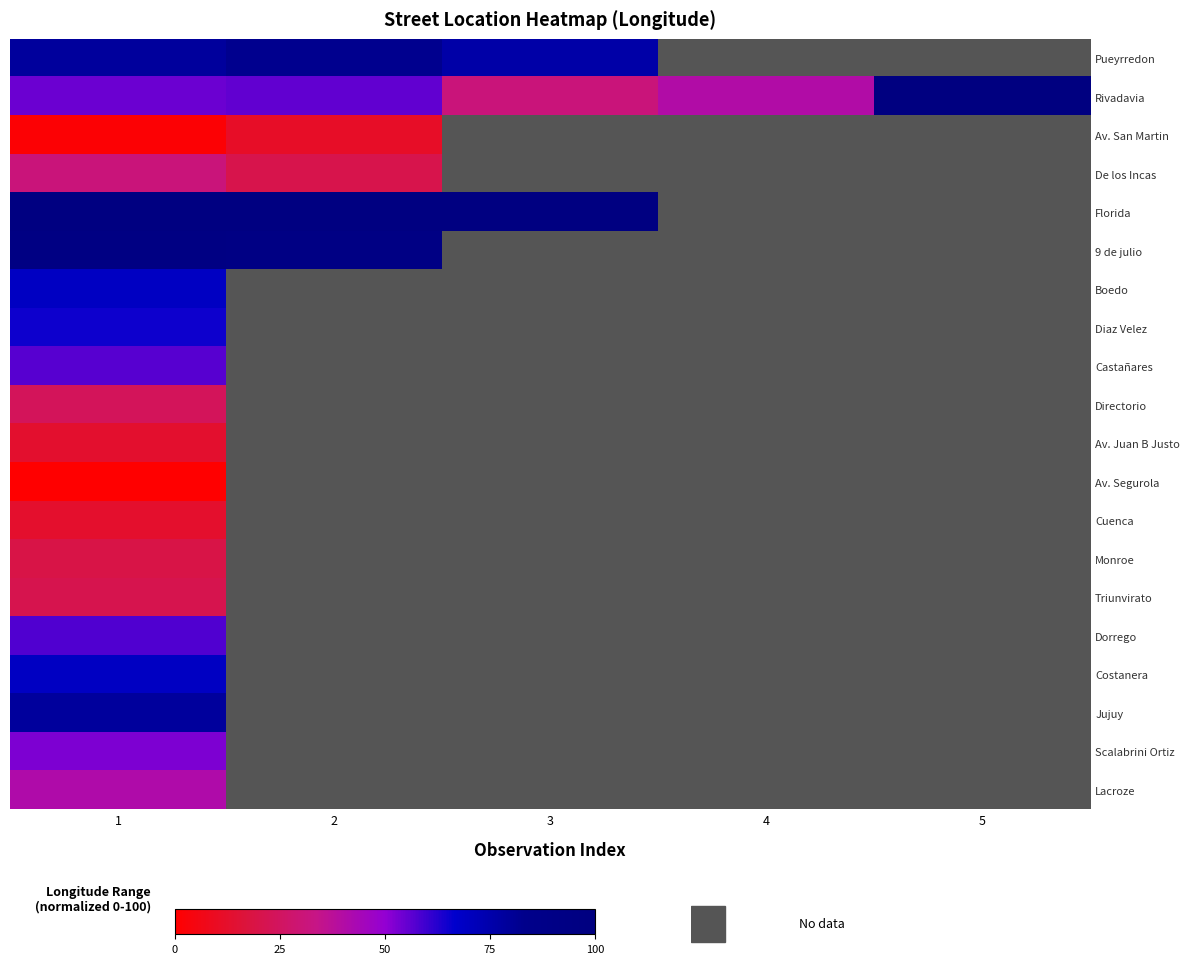

At which category does the chart reach its peak across all series?

5